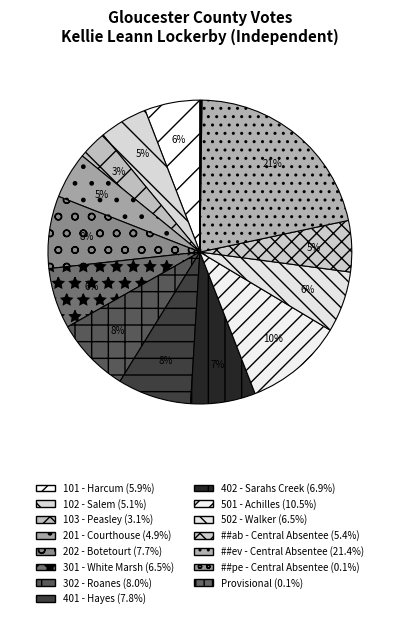

What is the smallest slice in the pie chart?

Provisional